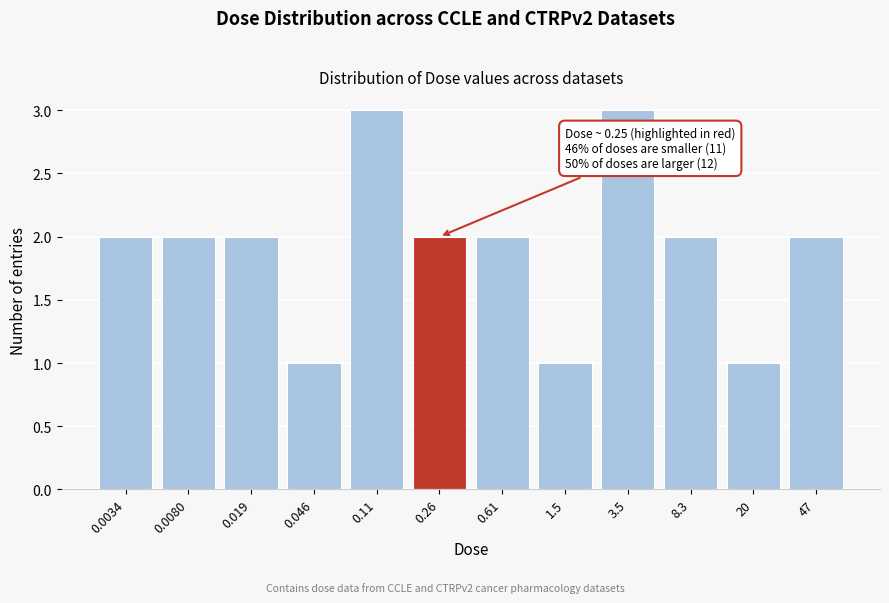

Reading left to right, extract all data points from this chart.

0.0034=2	0.0080=2	0.019=2	0.046=1	0.11=3	0.26=2	0.61=2	1.5=1	3.5=3	8.3=2	20=1	47=2